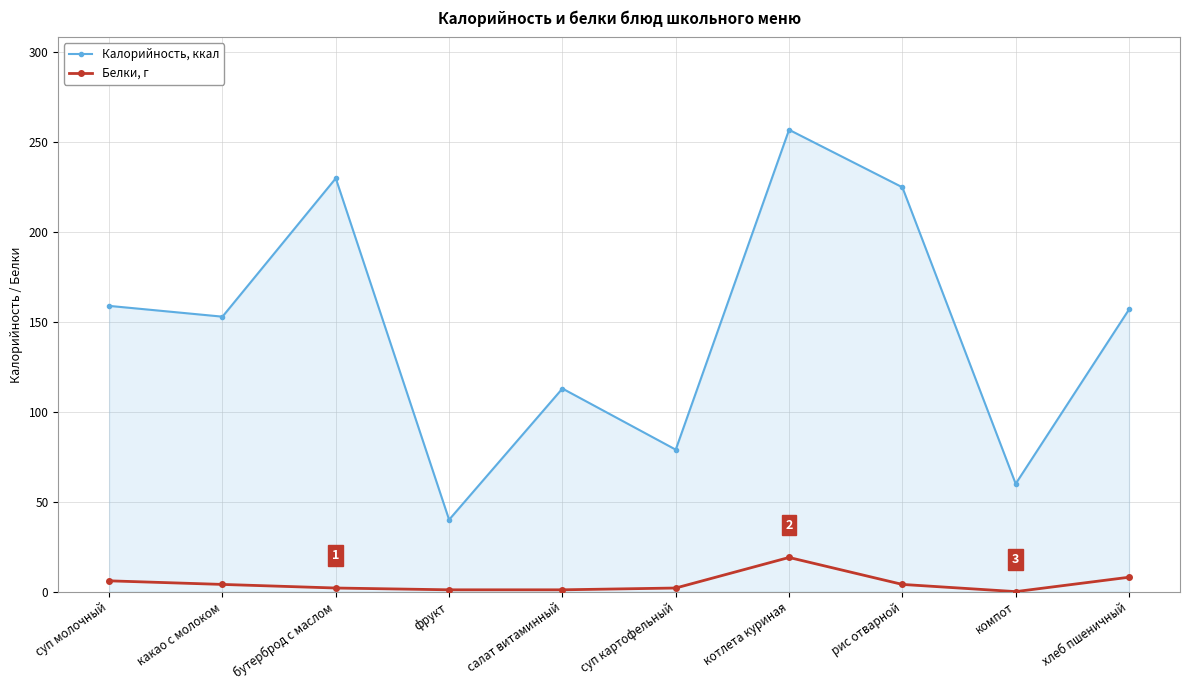

List the series in order of their peak value, lowest first.

Белки, г, Калорийность, ккал